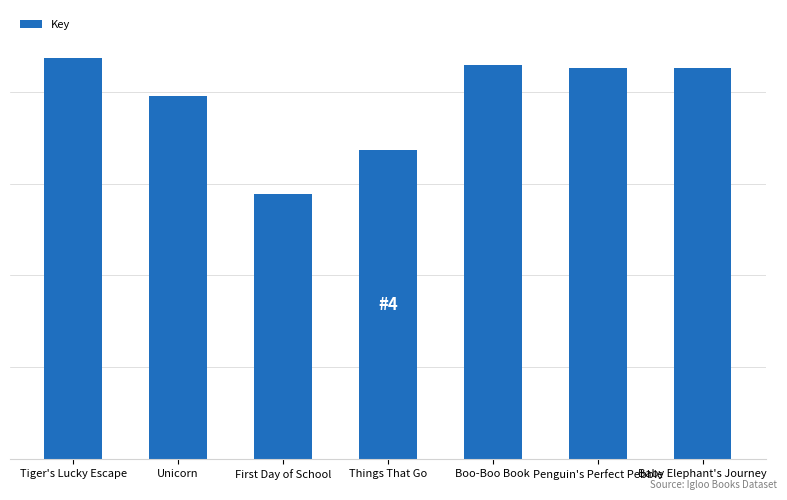

Does the chart contain stacked bars?

No